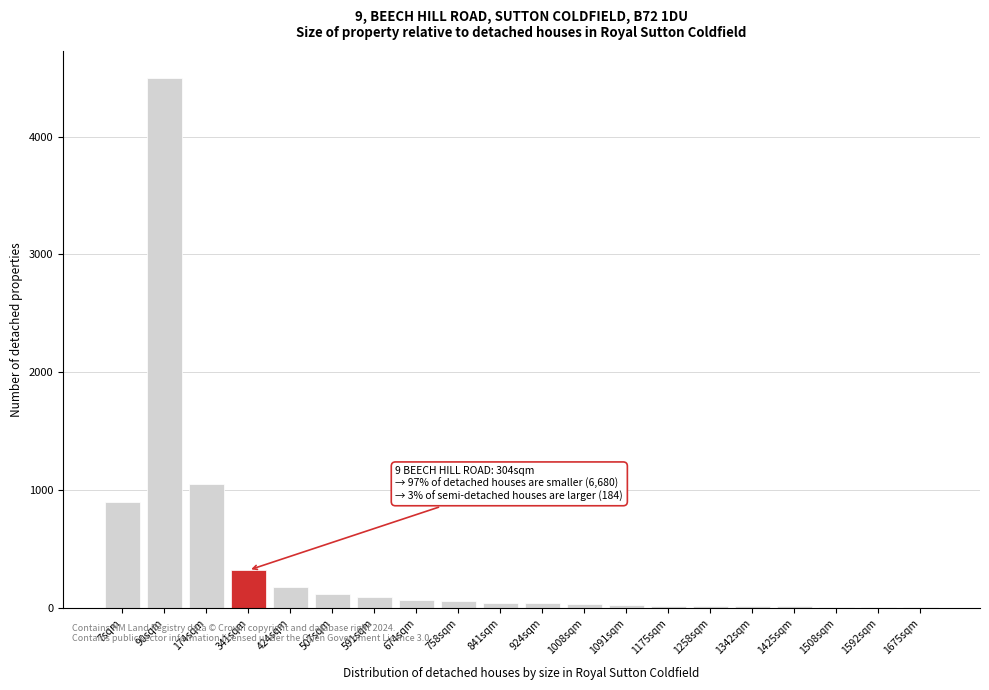

The value at 7sqm is 900. True or false?

True